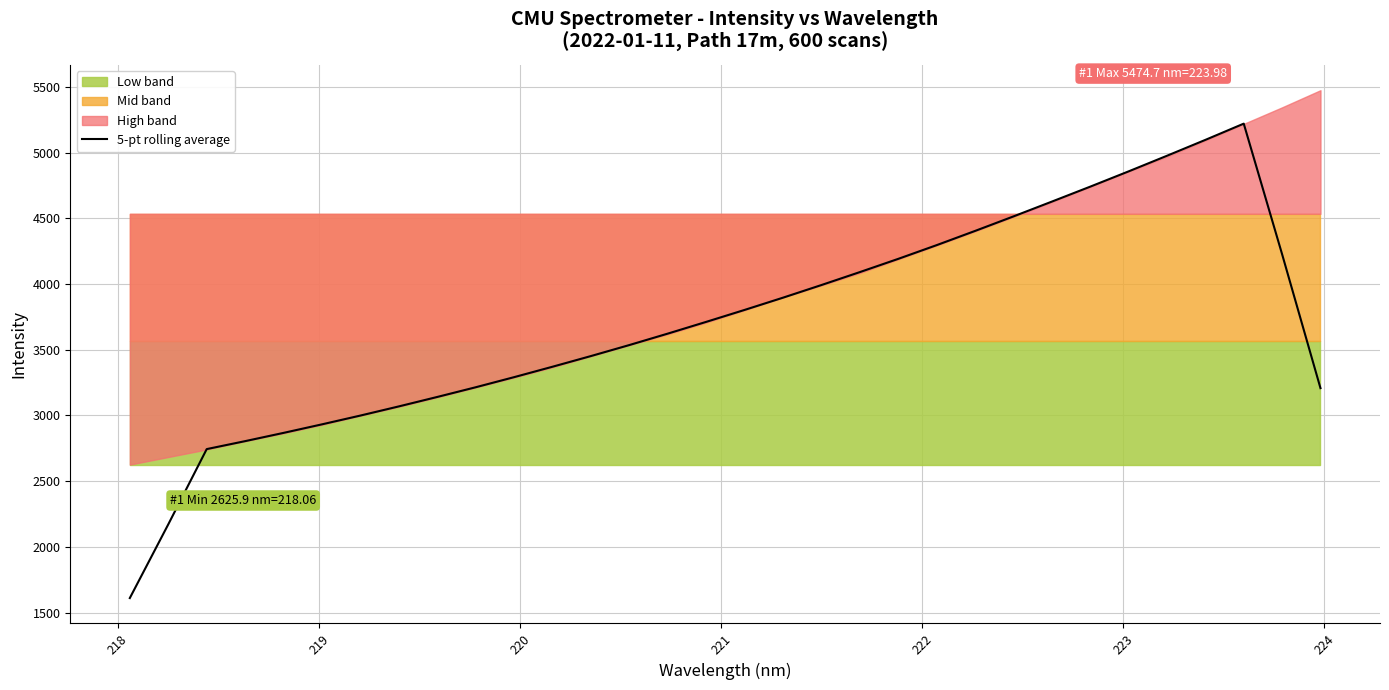

How many data points does each series have?

32